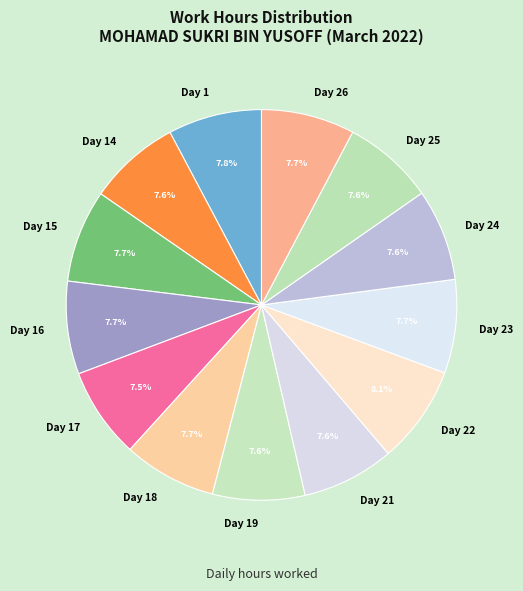

Do Day 17 and Day 1 together represent more than half of the pie?

No